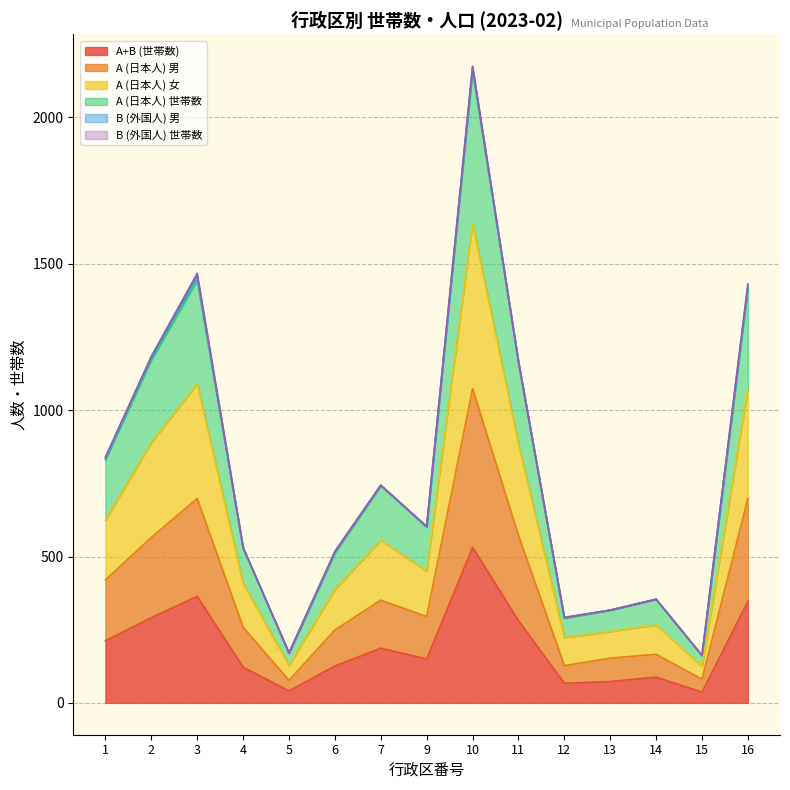

Which series has the largest total across all categories?

A (日本人) 世帯数